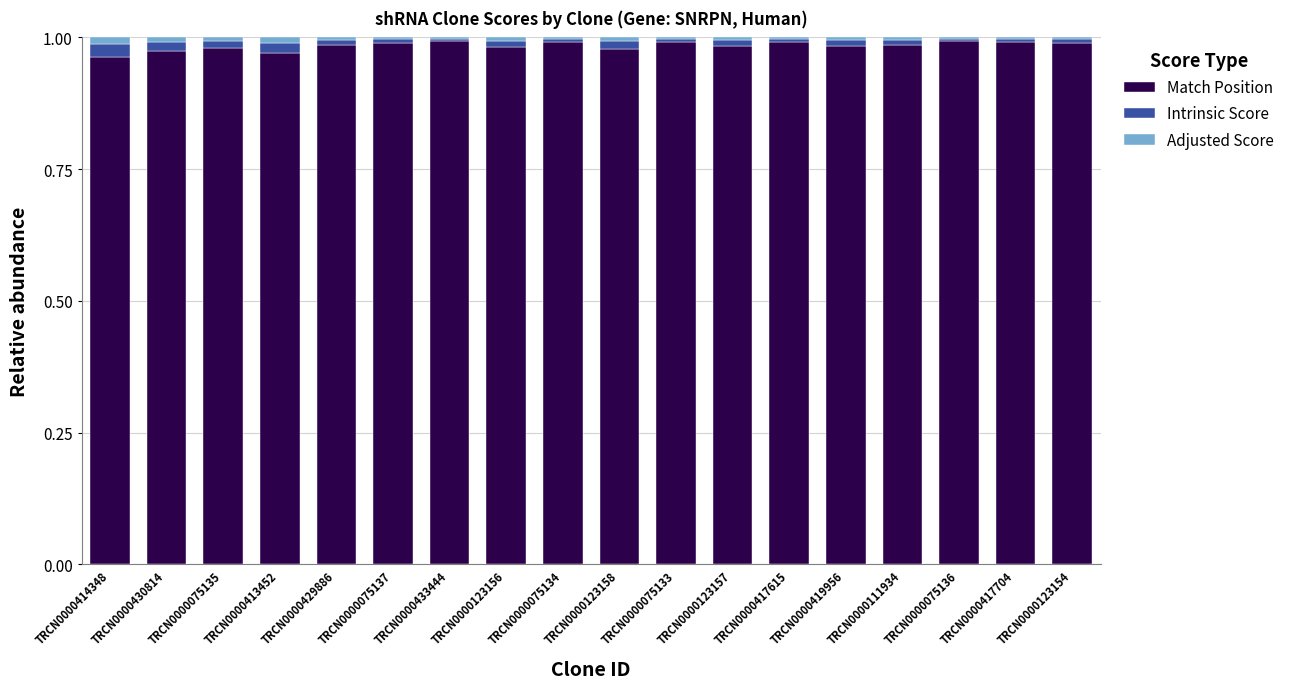

The Match Position series shows 0.5 at TRCN0000075134. True or false?

False